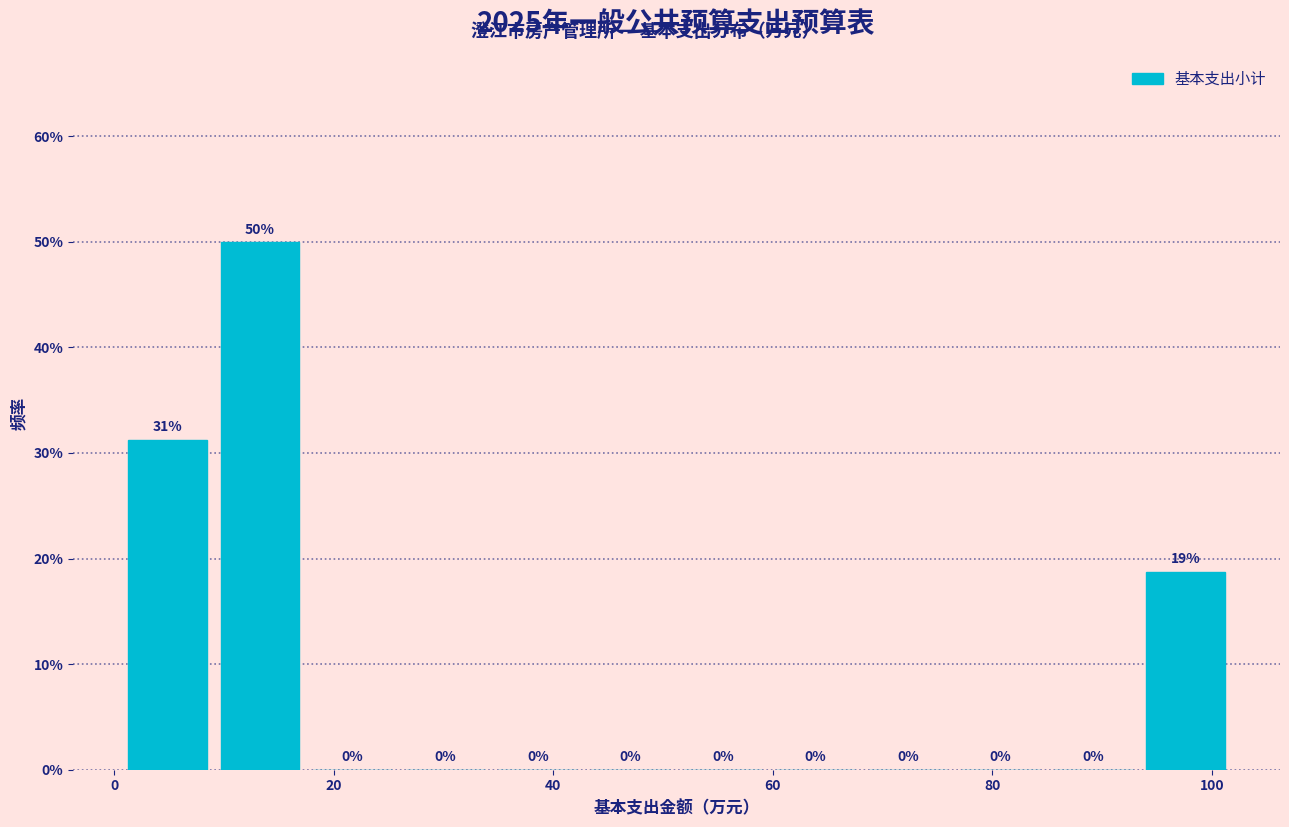

Over which range of the x-axis is the bar tallest?

10 to 18